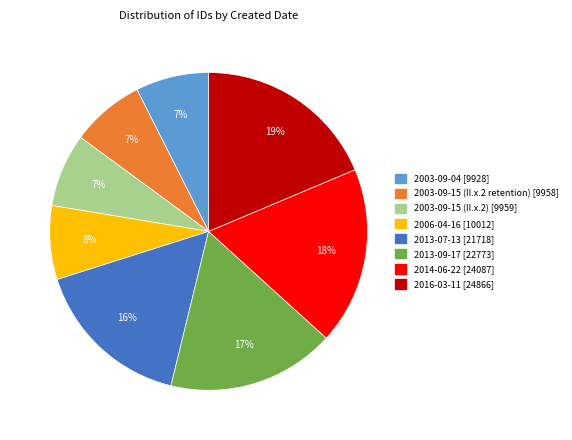

Combined, do 2003-09-04 and 2016-03-11 account for over 50%?

No